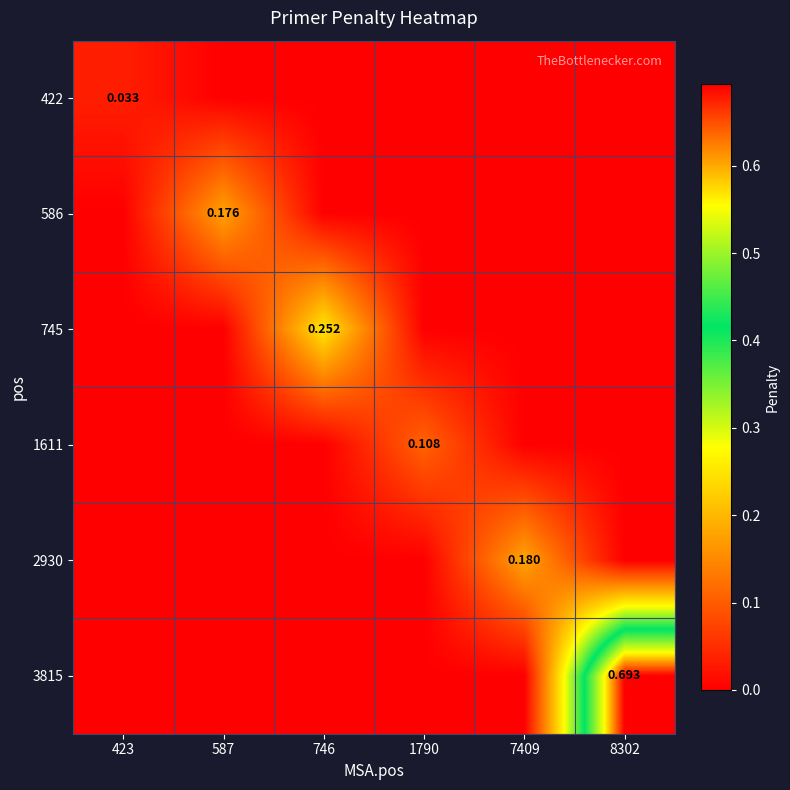

How many 2930 values are between 0 and 1?

6